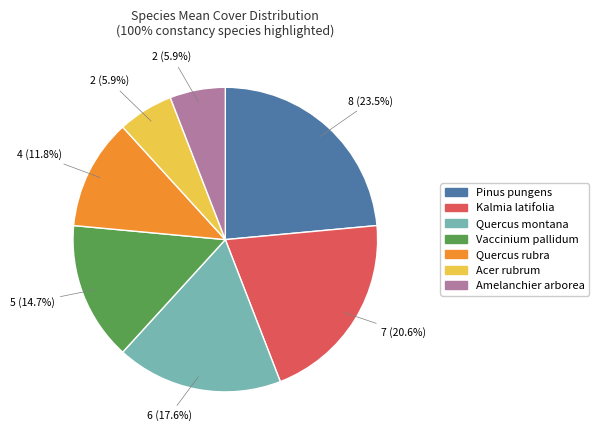

Count the number of slices in the pie.

7